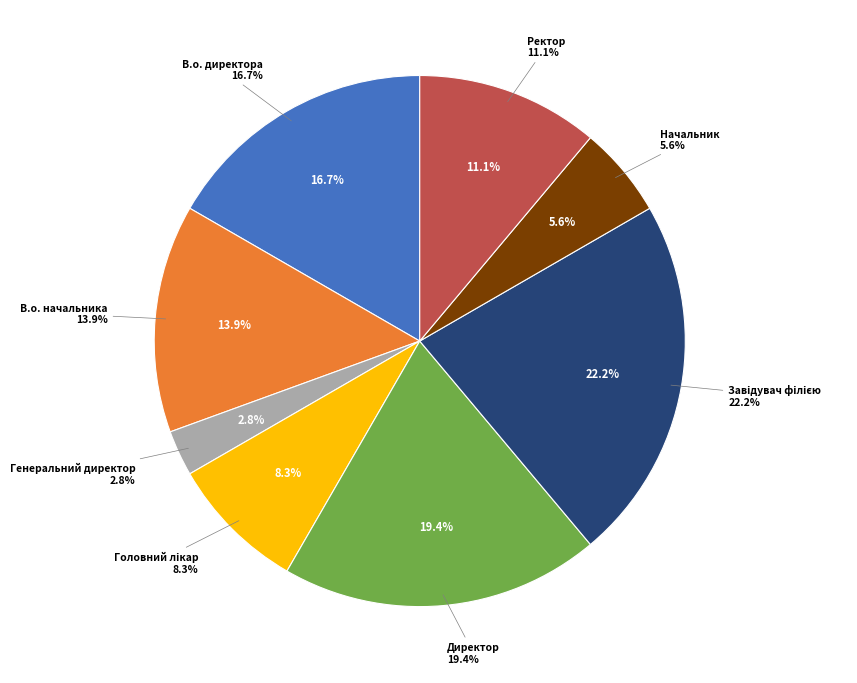

How many slices are in this pie chart?

8